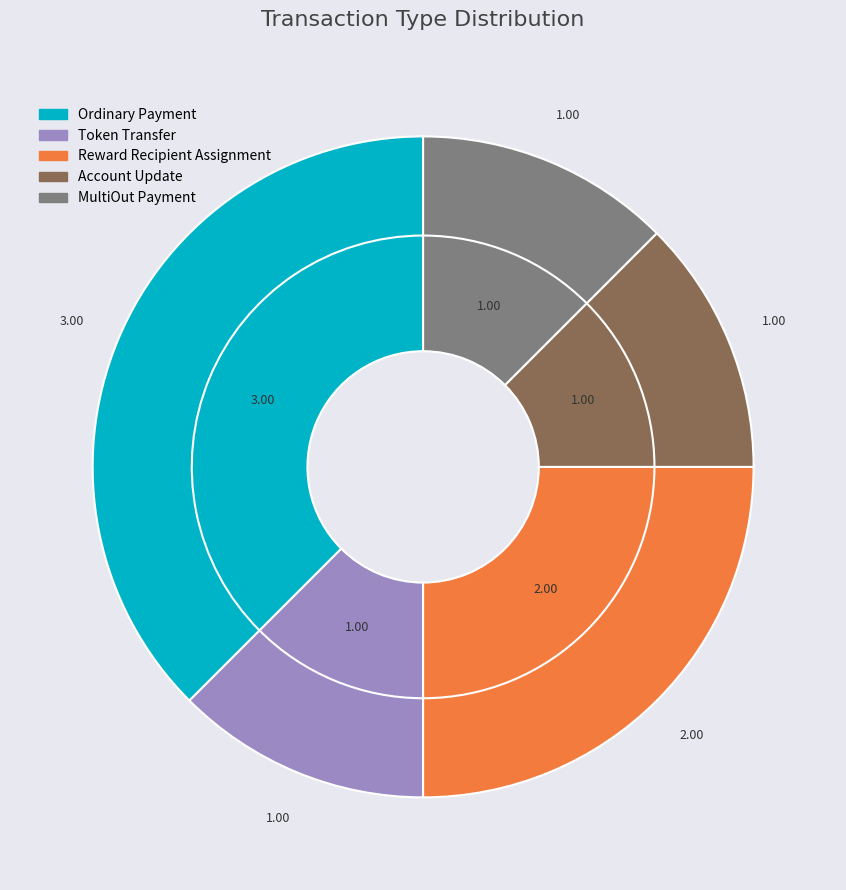

Count the number of slices in the pie.

5